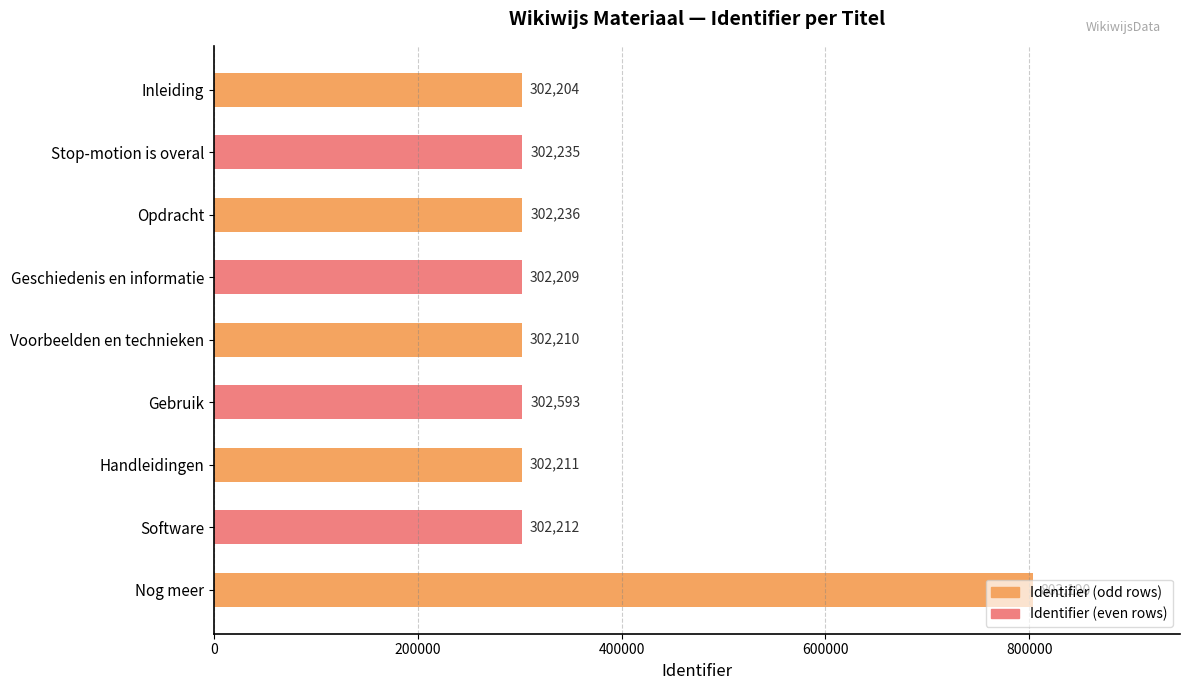

What value does the data have at Geschiedenis en informatie, to the nearest 50?

302200